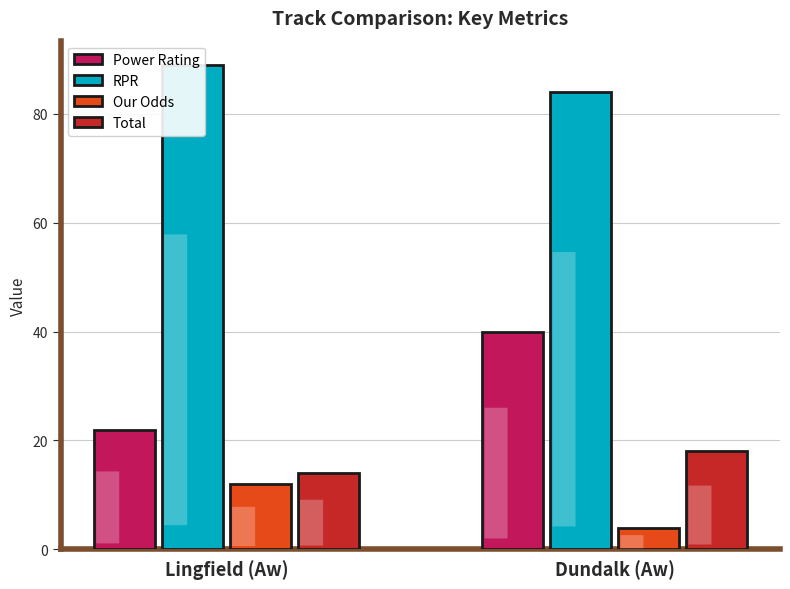

Rank the series by their maximum value, from highest to lowest.

RPR, Power Rating, Total, Our Odds